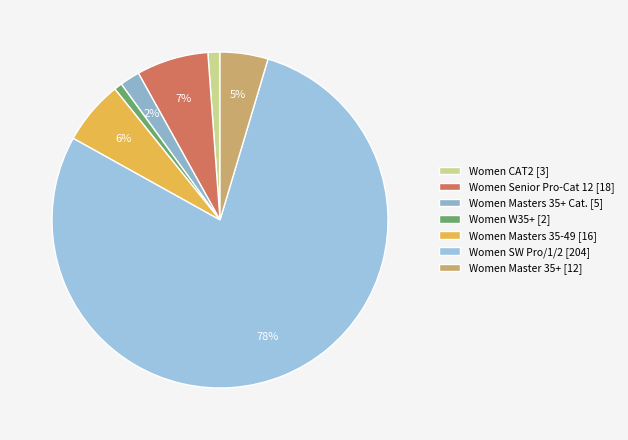

Combined, do Women Senior Pro-Cat 12 and Women Masters 35-49 account for over 50%?

No